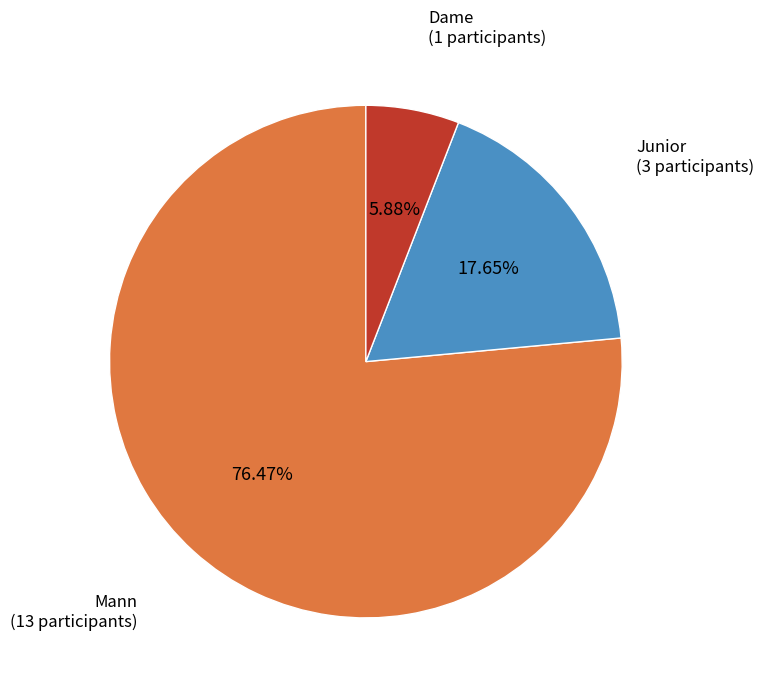

Does any single category account for the majority?

Yes